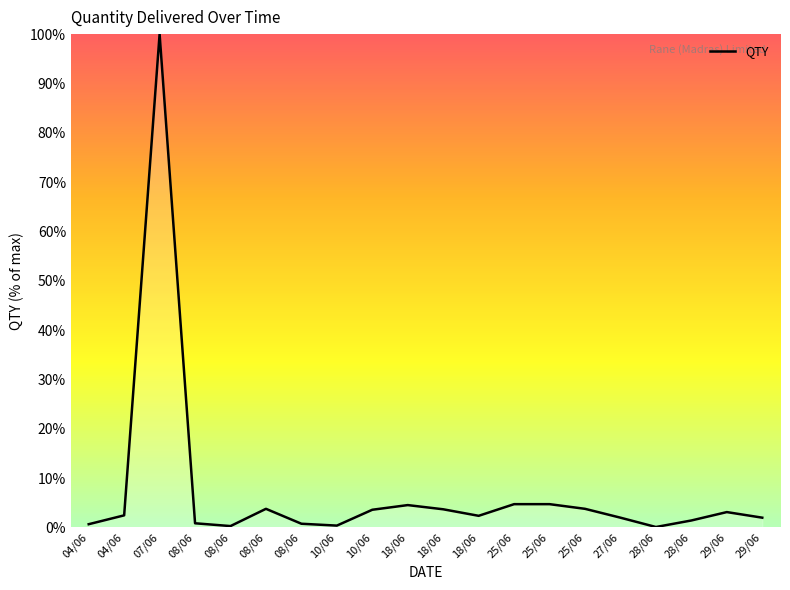

Approximately how many times larger is the value at 28/06 compared to 29/06?

0.5